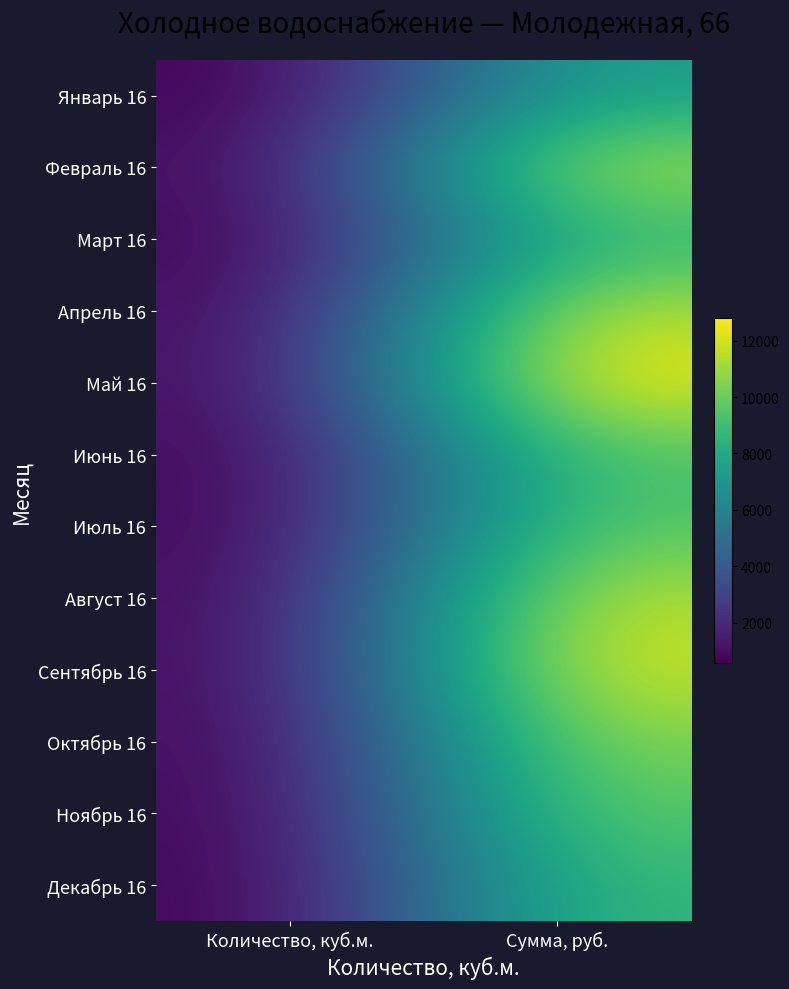

What is the maximum value shown in the chart?

12812.2